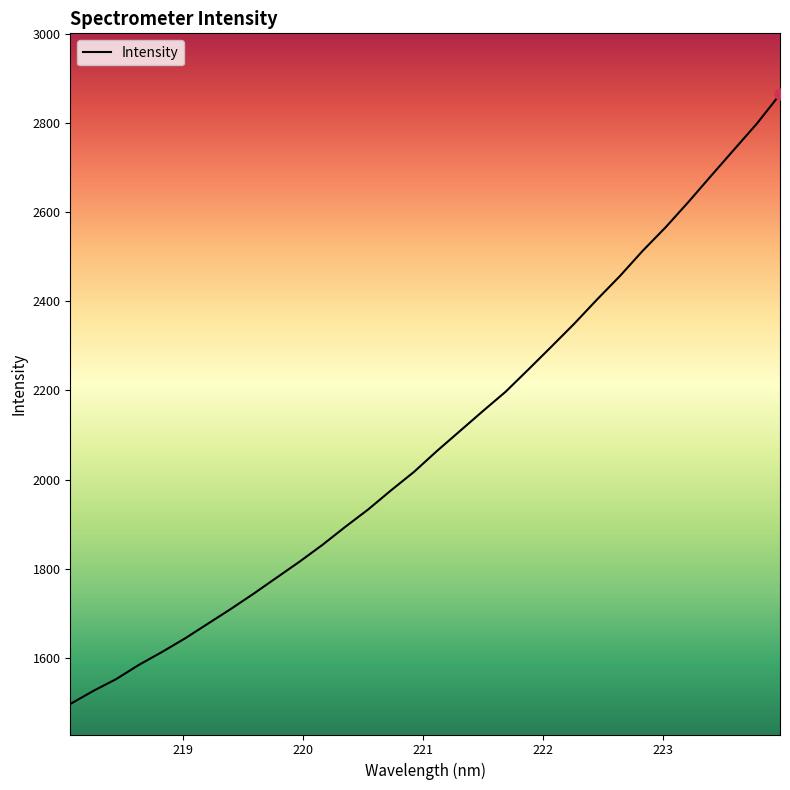

What is the smallest value displayed?

1496.1